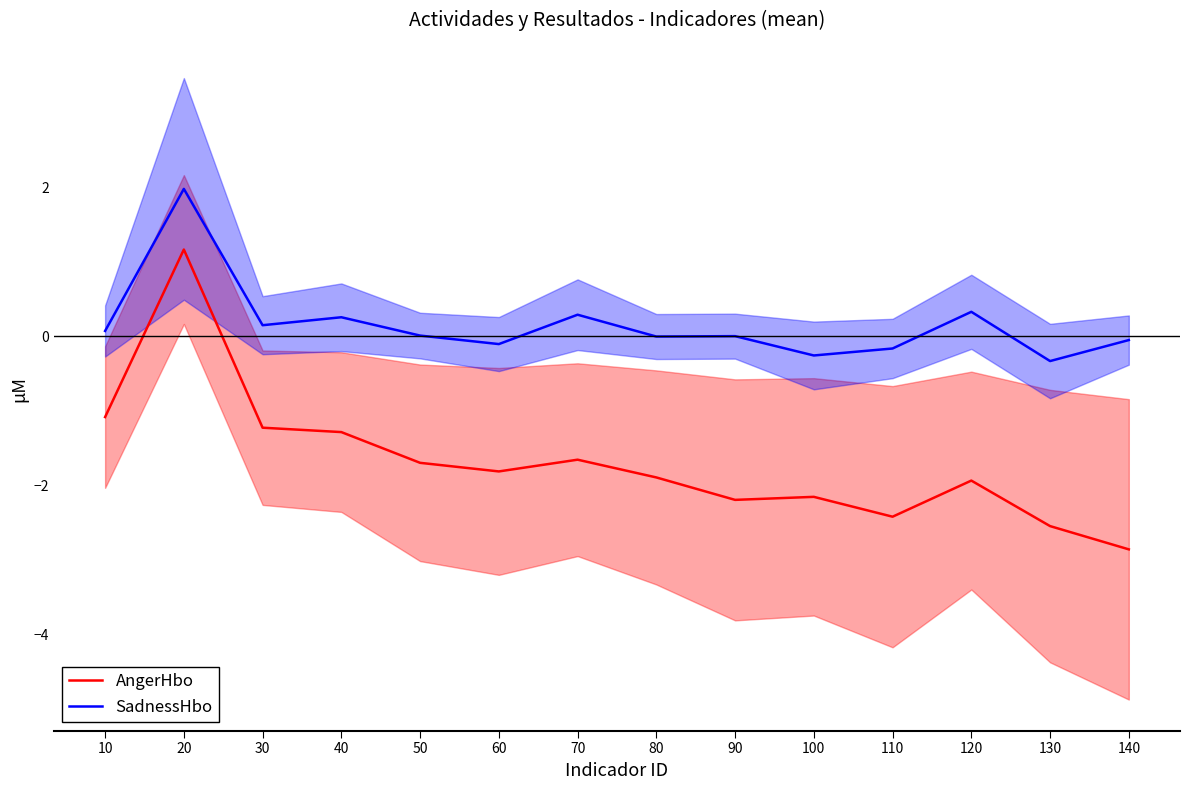

Reading left to right, transcribe all the data shown in this chart.

AngerHbo: -1.1	1.2	-1.2	-1.3	-1.7	-1.8	-1.7	-1.9	-2.2	-2.2	-2.4	-1.9	-2.5	-2.9
SadnessHbo: 0.1	2.0	0.1	0.3	0.0	-0.1	0.3	-0.0	0.0	-0.3	-0.2	0.3	-0.3	-0.1